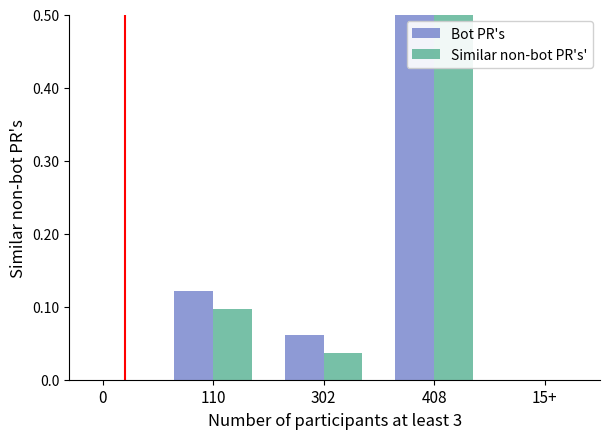

Rank the series by their average value, from lowest to highest.

Similar non-bot PR's', Bot PR's